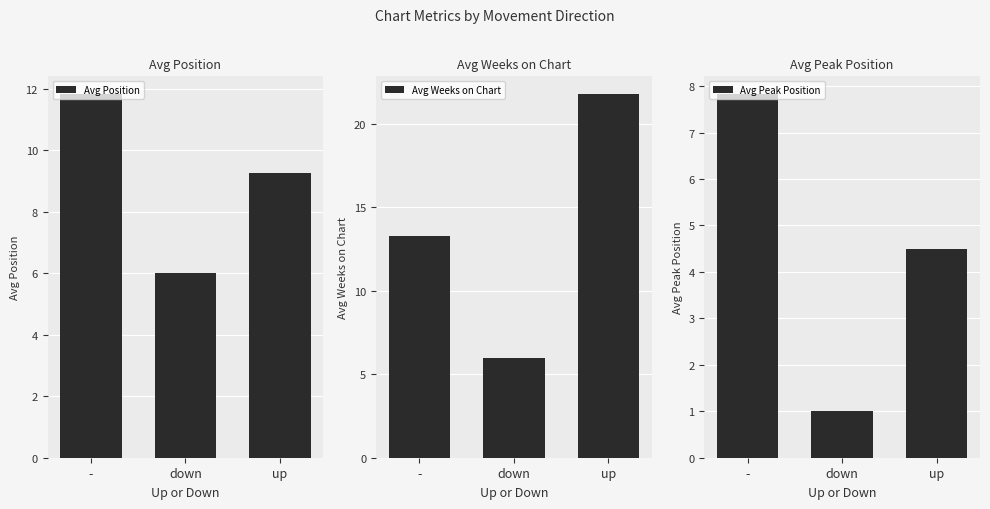

At which category does the chart reach its peak across all series?

up